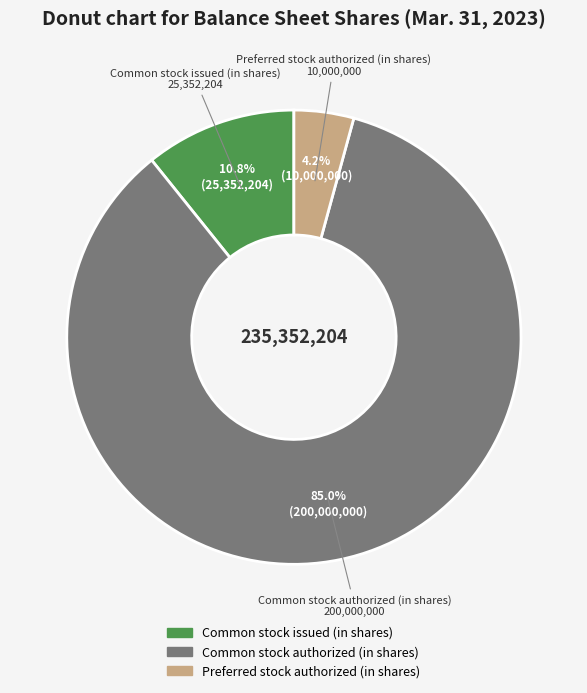

How many slices are in this pie chart?

3